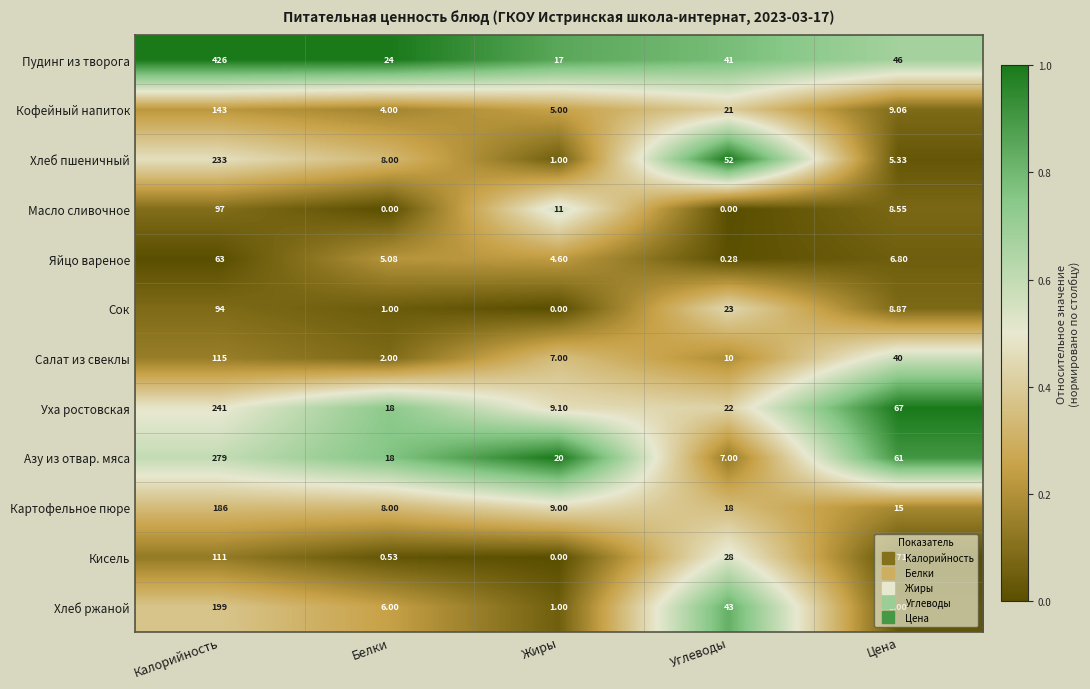

Where does the Картофельное пюре series first go above 15?

Калорийность